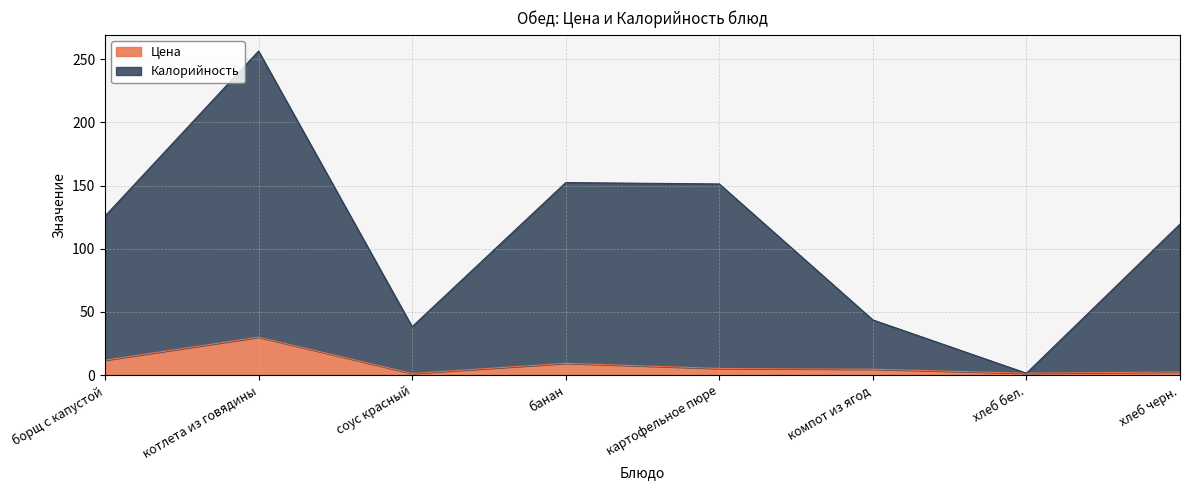

What is the sum of the Калорийность values at соус красный and котлета из говядины?

294.7